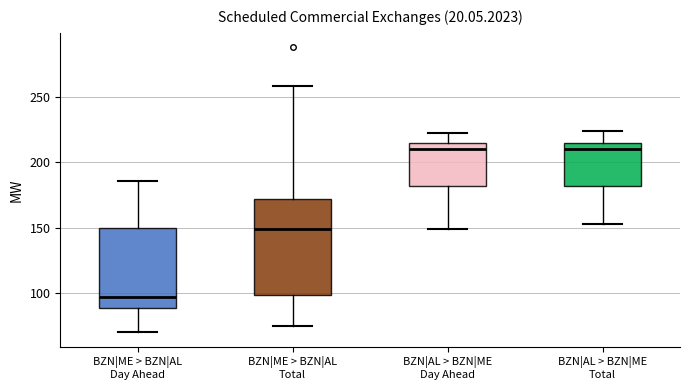

Reading left to right, read every box against the y-axis: the position of its median line, the range the box covers, and the ends of its whiskers. The values are not printed on the chart, so give them approximately, as read against the axis.

BZN|ME > BZN|AL Day Ahead: median 95, box 90 to 150, whiskers 70 to 185
BZN|ME > BZN|AL Total: median 150, box 100 to 170, whiskers 75 to 260
BZN|AL > BZN|ME Day Ahead: median 210, box 180 to 215, whiskers 150 to 220
BZN|AL > BZN|ME Total: median 210, box 180 to 215, whiskers 155 to 225